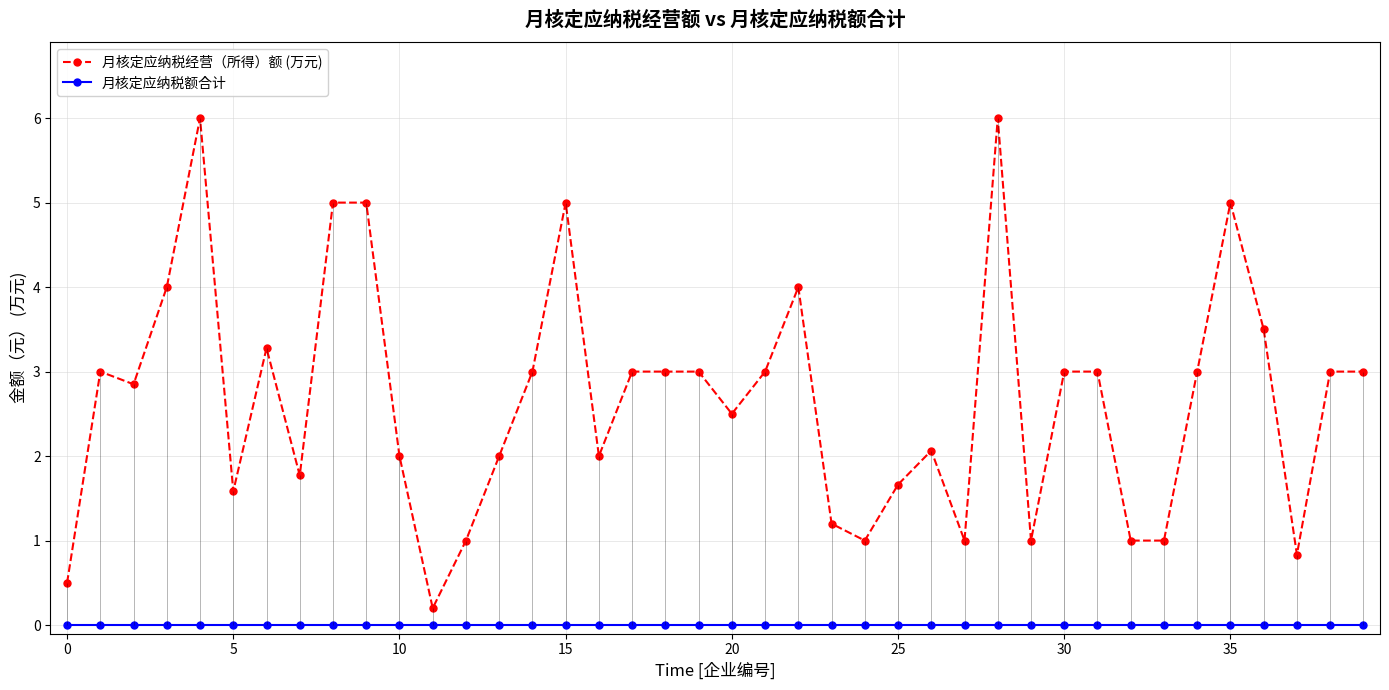

True or false: 月核定应纳税额合计 and 月核定应纳税经营（所得）额 (万元) intersect in this chart.

False